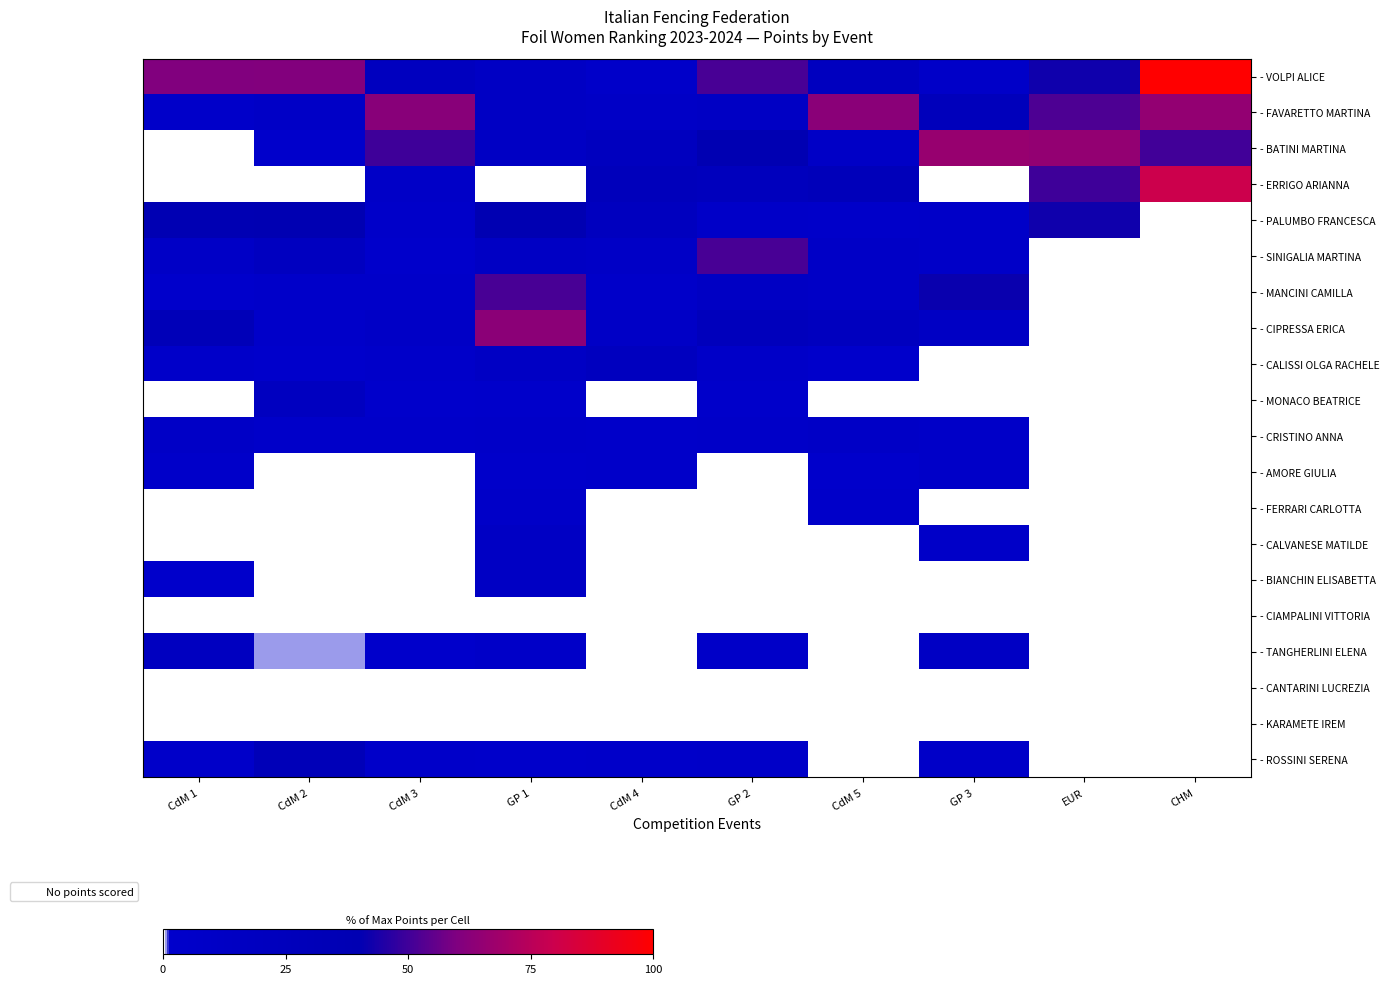

What is the total value across all series at CdM 3?

183.1